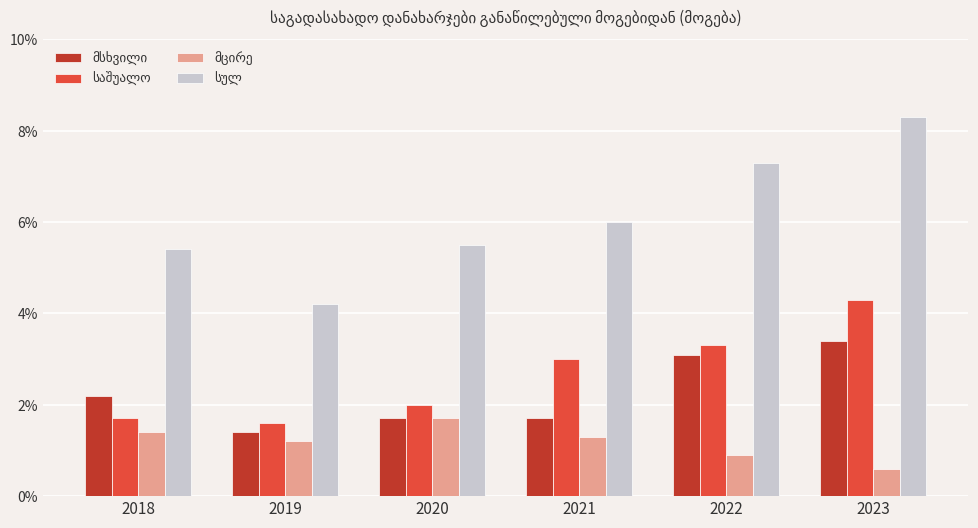

Are the bars grouped side by side (vs. stacked)?

Yes